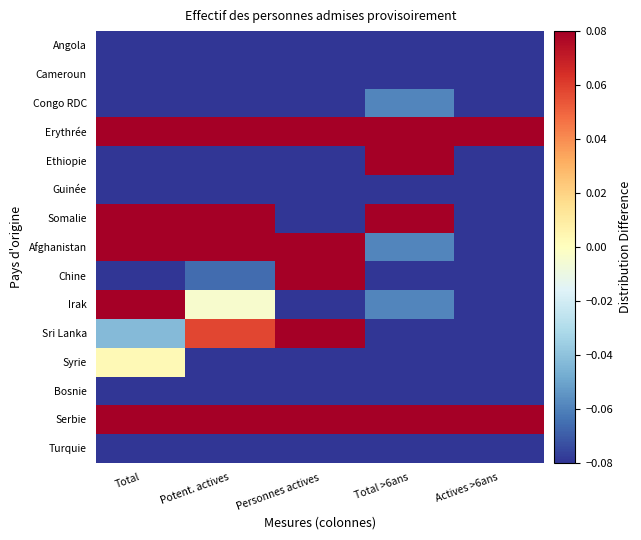

Which series changed the most between Potent. actives and Actives >6ans?

Somalie